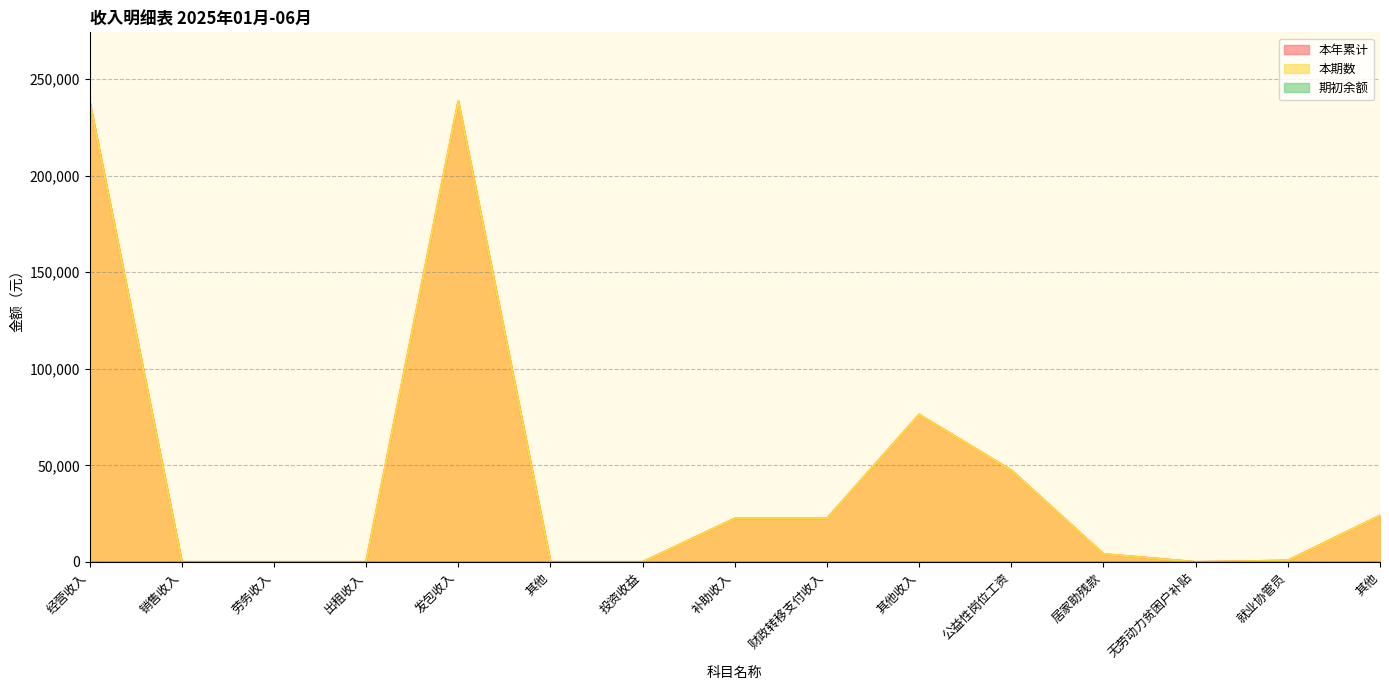

True or false: 本年累计 has a value of 133932.8 at 其他收入.

False